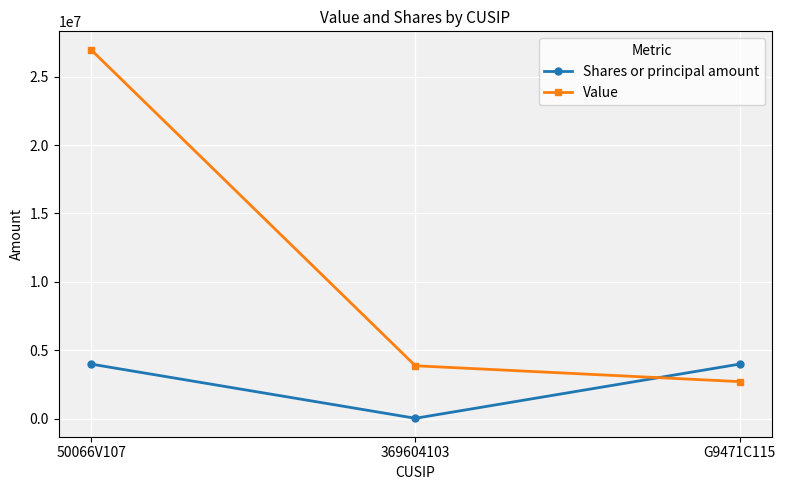

The Value series shows 26960000 at 50066V107. True or false?

True